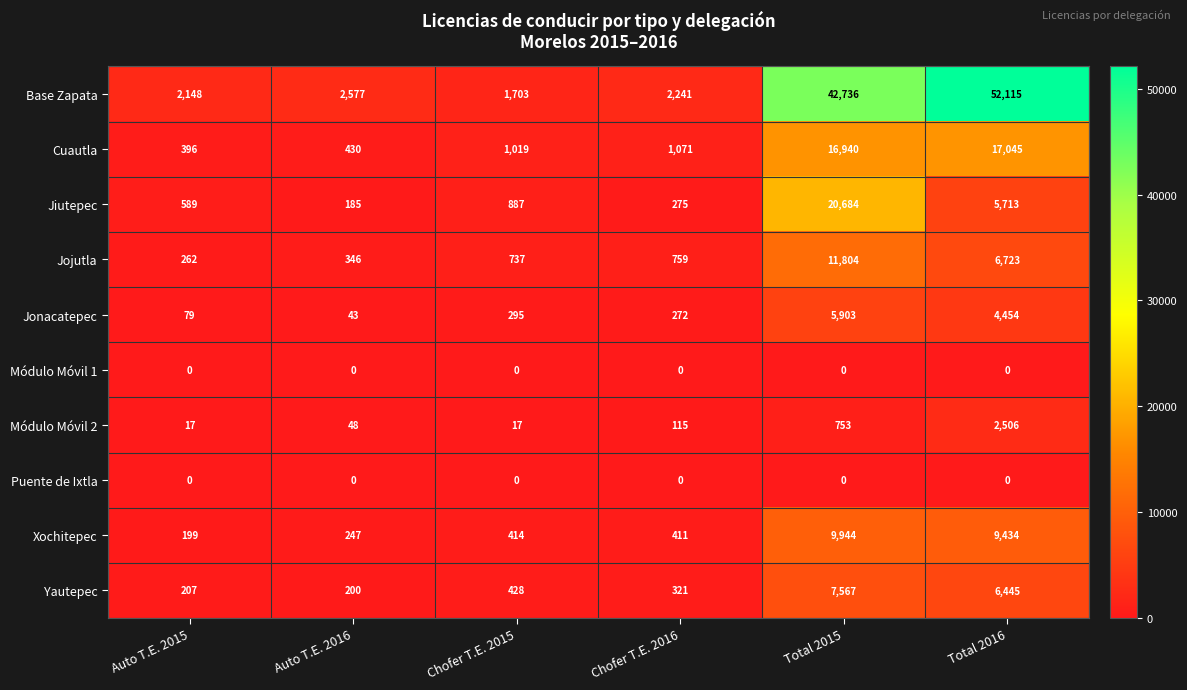

Which series has the largest range (max minus min)?

Base Zapata